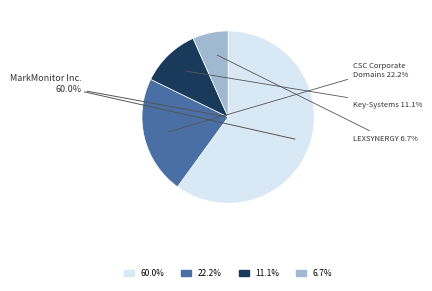

Is there a majority slice in this chart?

Yes